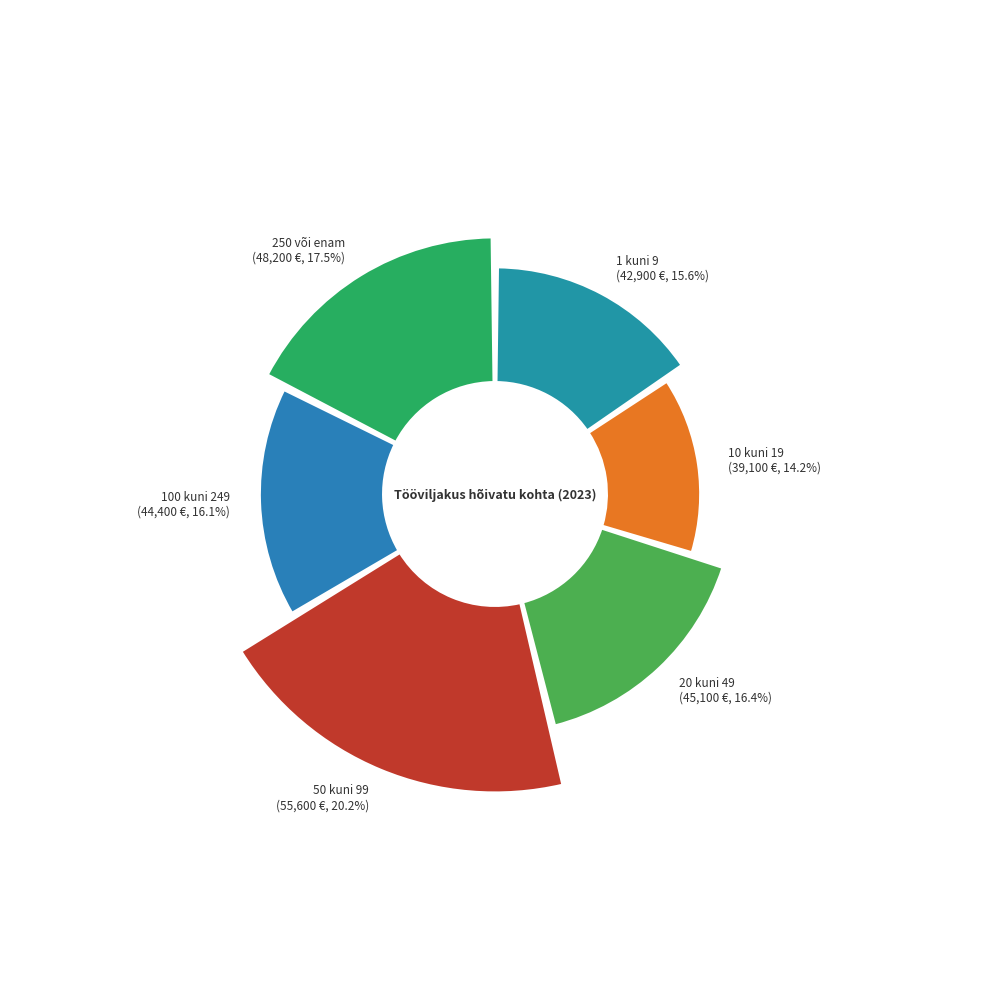

To the nearest percent, what is the combined percentage of 10 kuni 19 hõivatud isikut and 50 kuni 99 hõivatud isikut?

34%